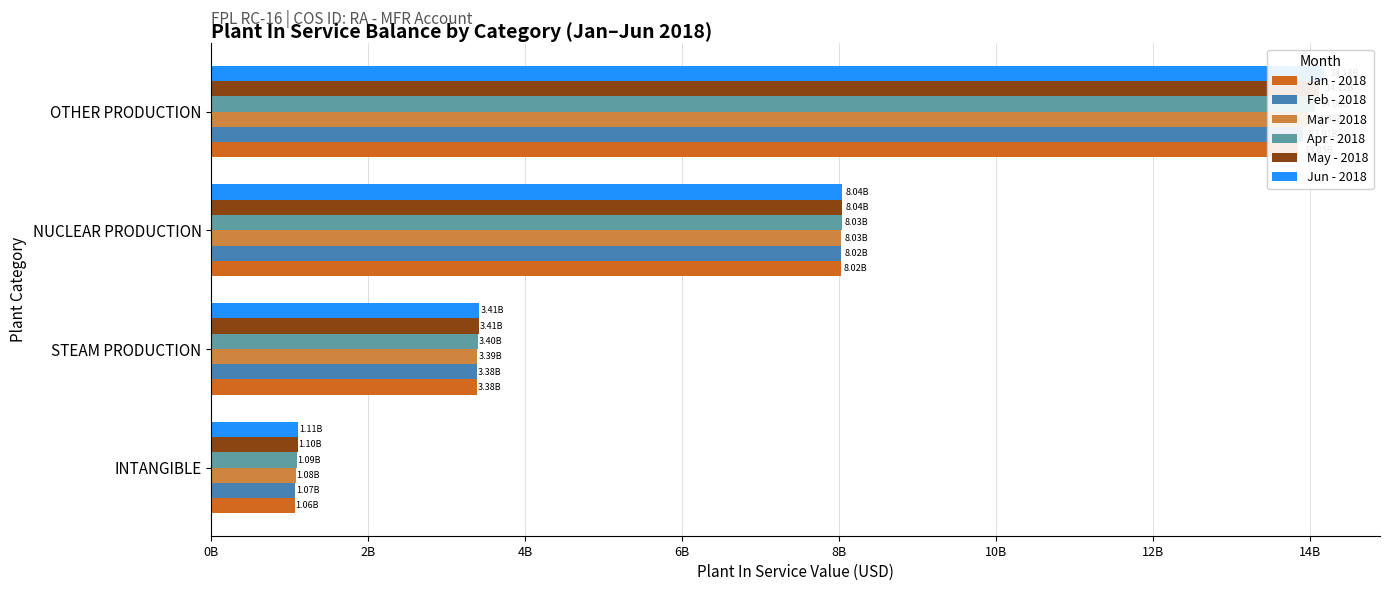

What is the label of the 3rd bar from the right?

STEAM PRODUCTION